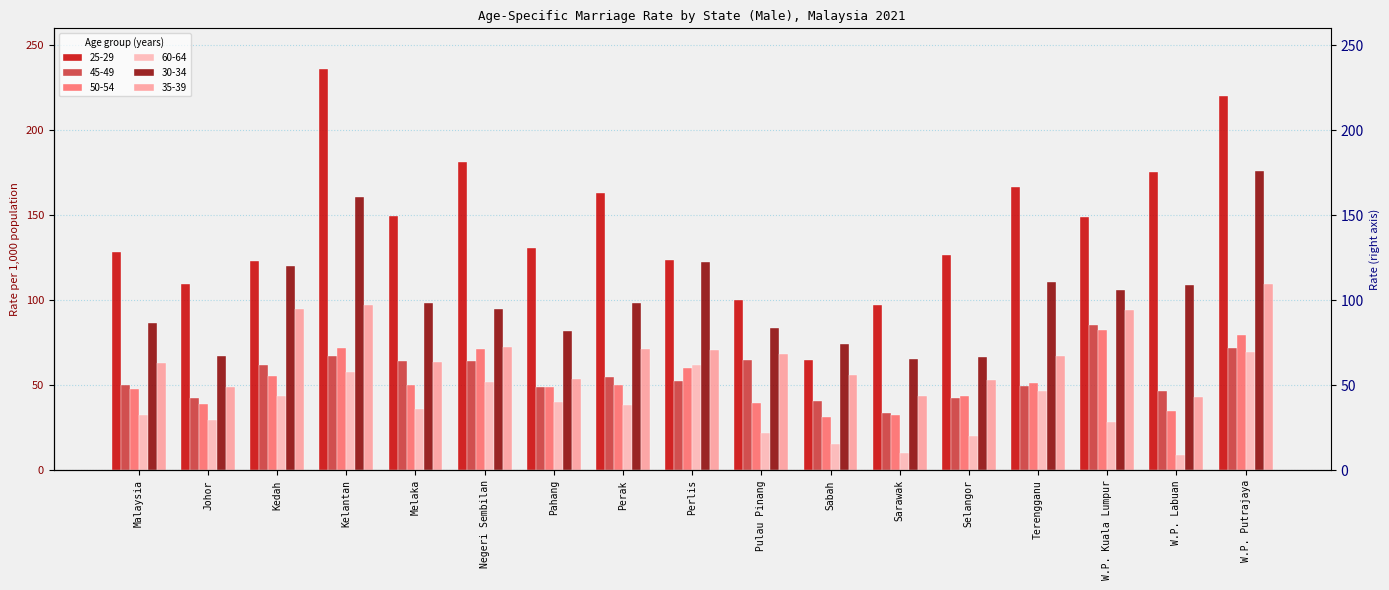

How many bars are there in total?

102